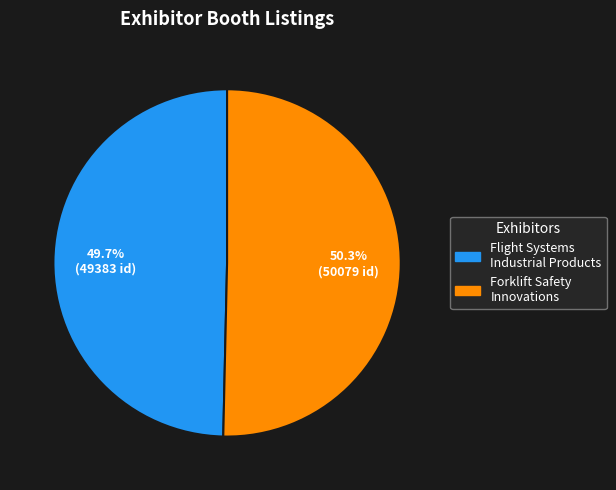

Which category has the biggest portion of the pie?

Forklift Safety Innovations